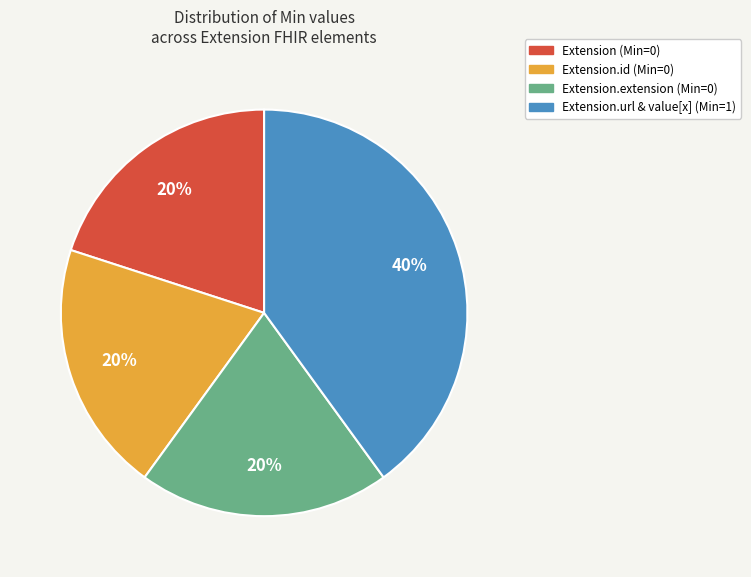

Count the number of slices in the pie.

4